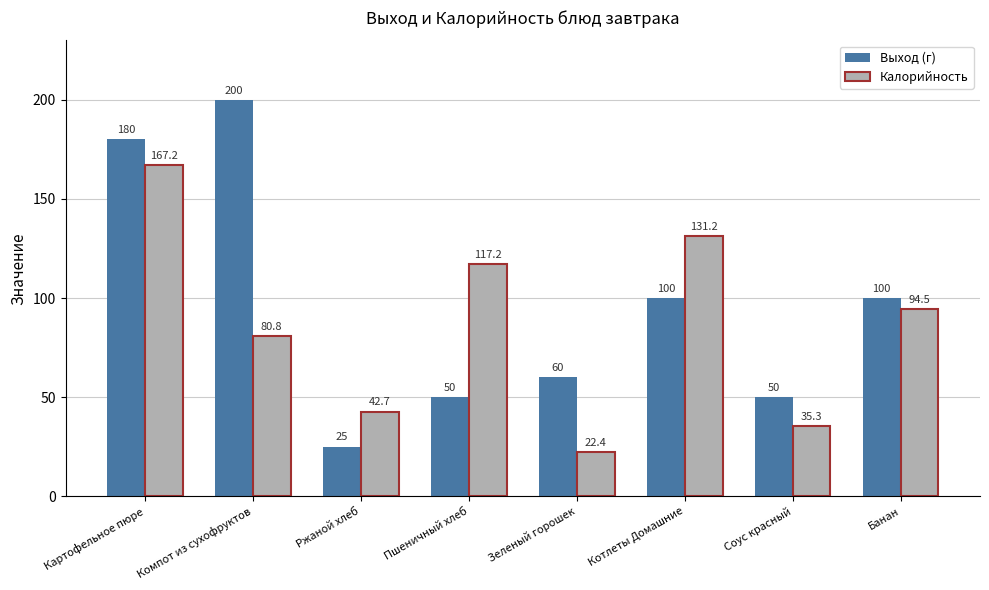

What is the spread (max minus min) of values at Пшеничный хлеб?

67.2